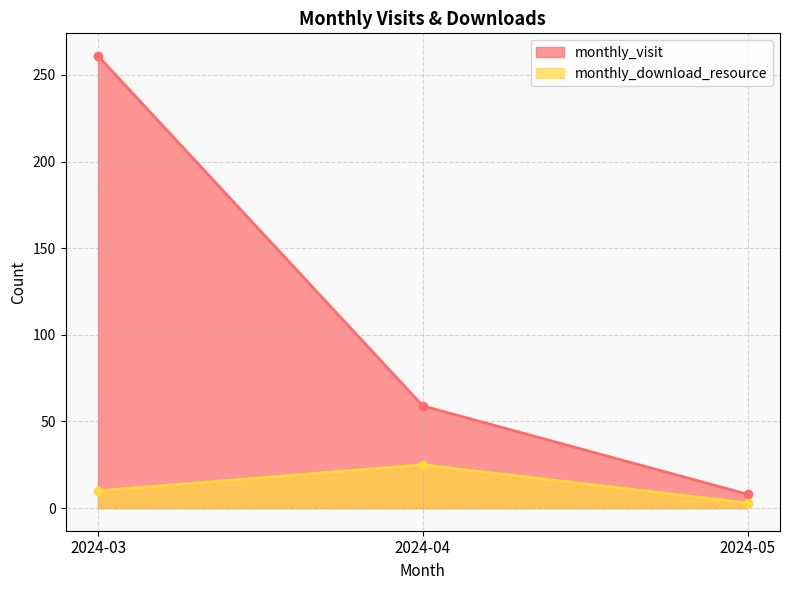

Reading left to right, extract all data points from this chart.

monthly_visit: 261	59	8
monthly_download_resource: 10	25	3